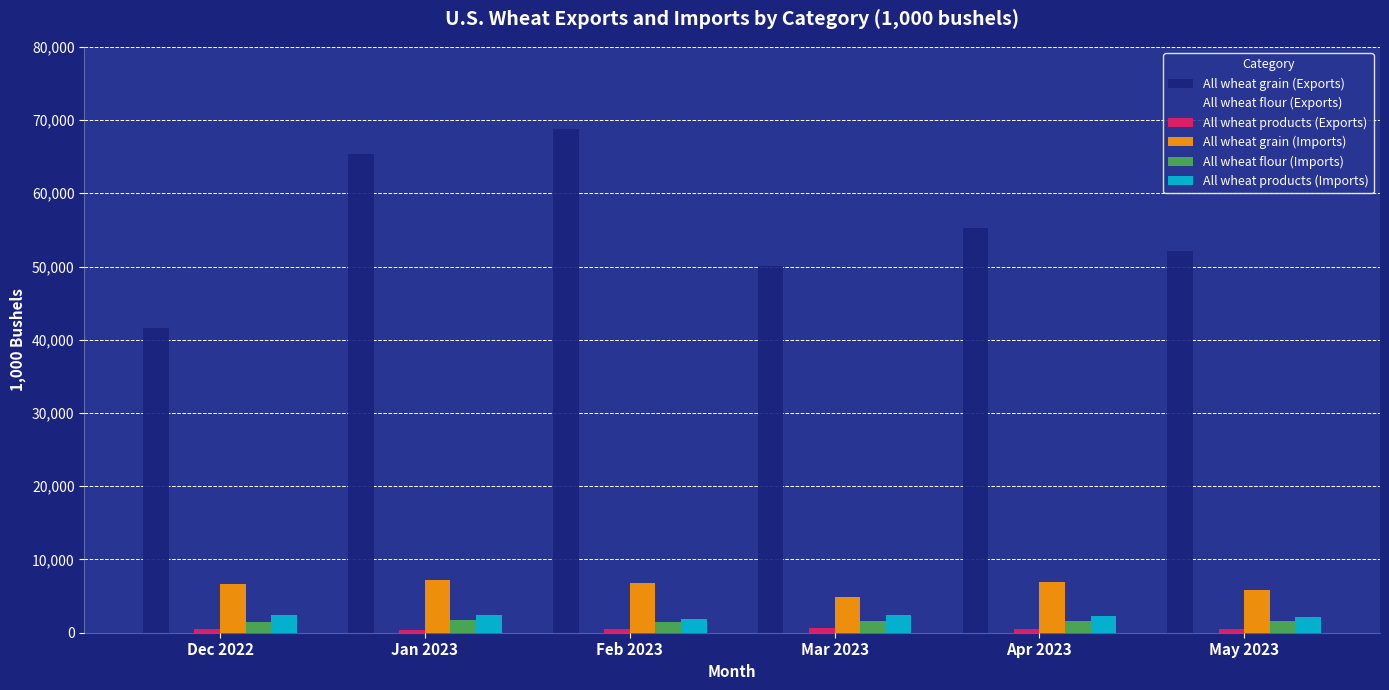

How many series are shown in this chart?

6